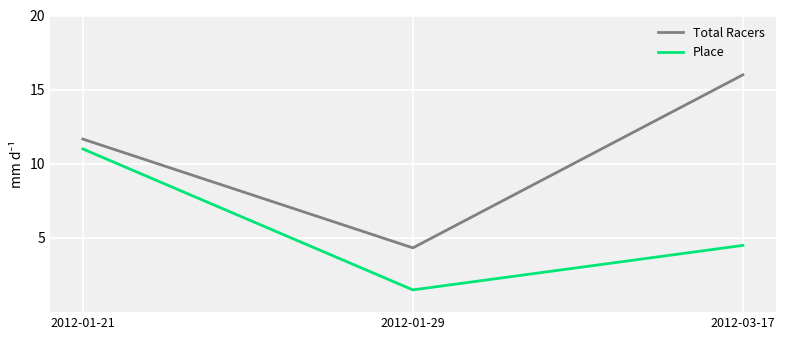

Reading right to left, transcribe all the data shown in this chart.

Total Racers: 16.0	4.3	11.7
Place: 4.5	1.5	11.0